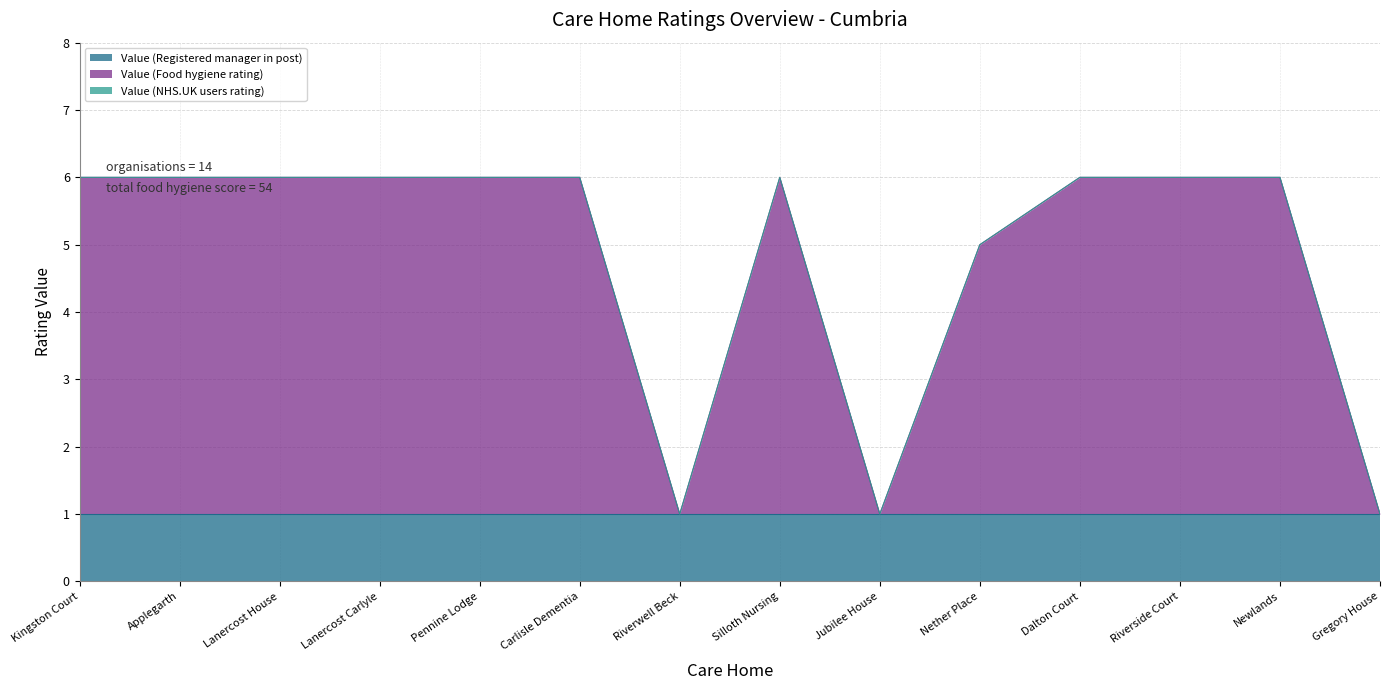

What is the label of the 8th point from the left?

Silloth Nursing